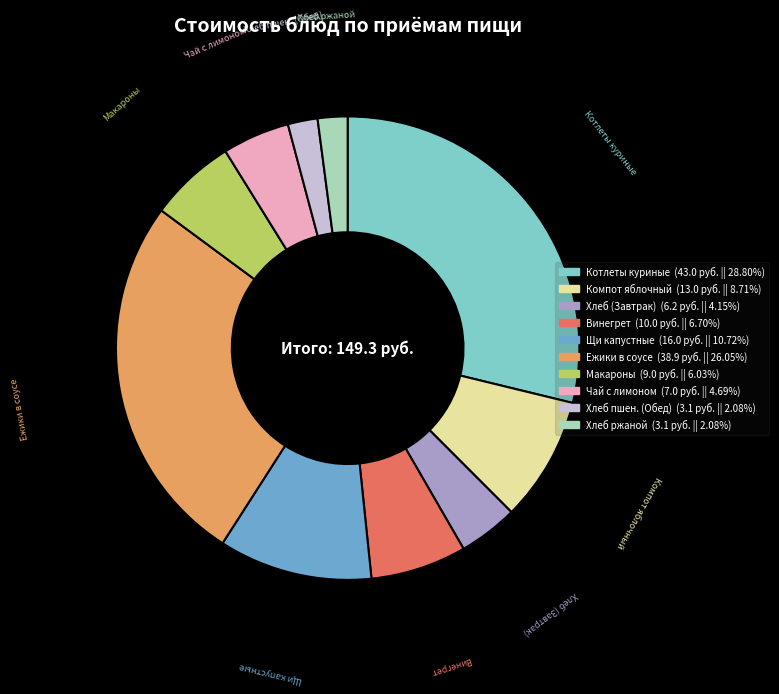

Does any single category account for the majority?

No